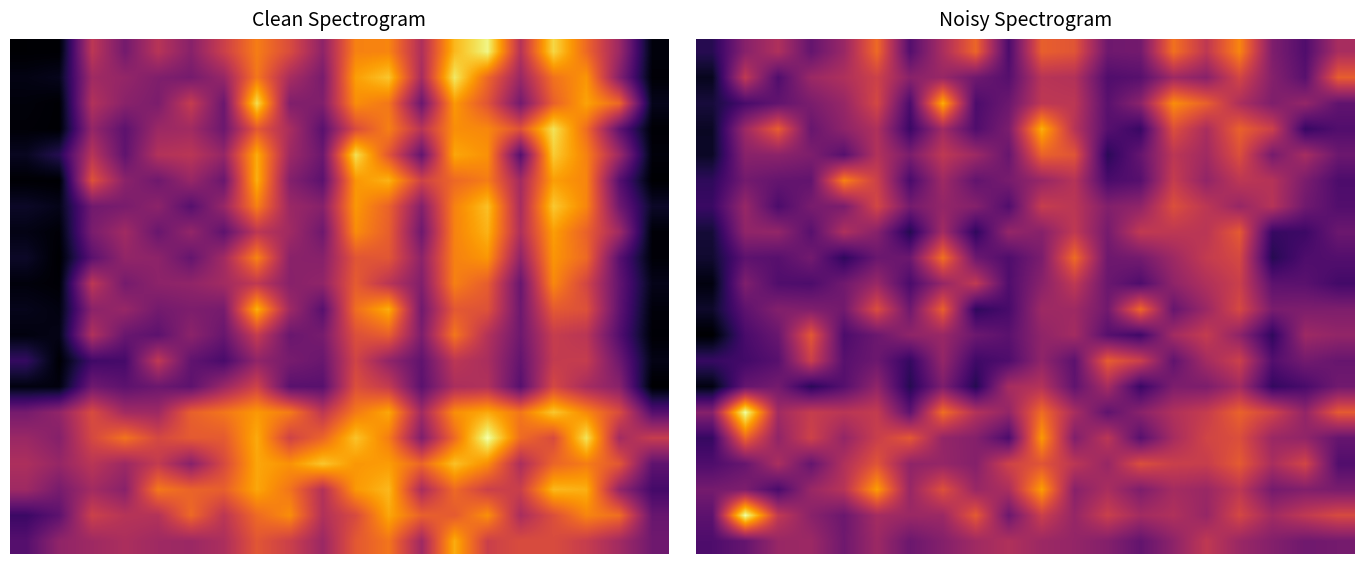

At which category is the sum across all series the highest?

16